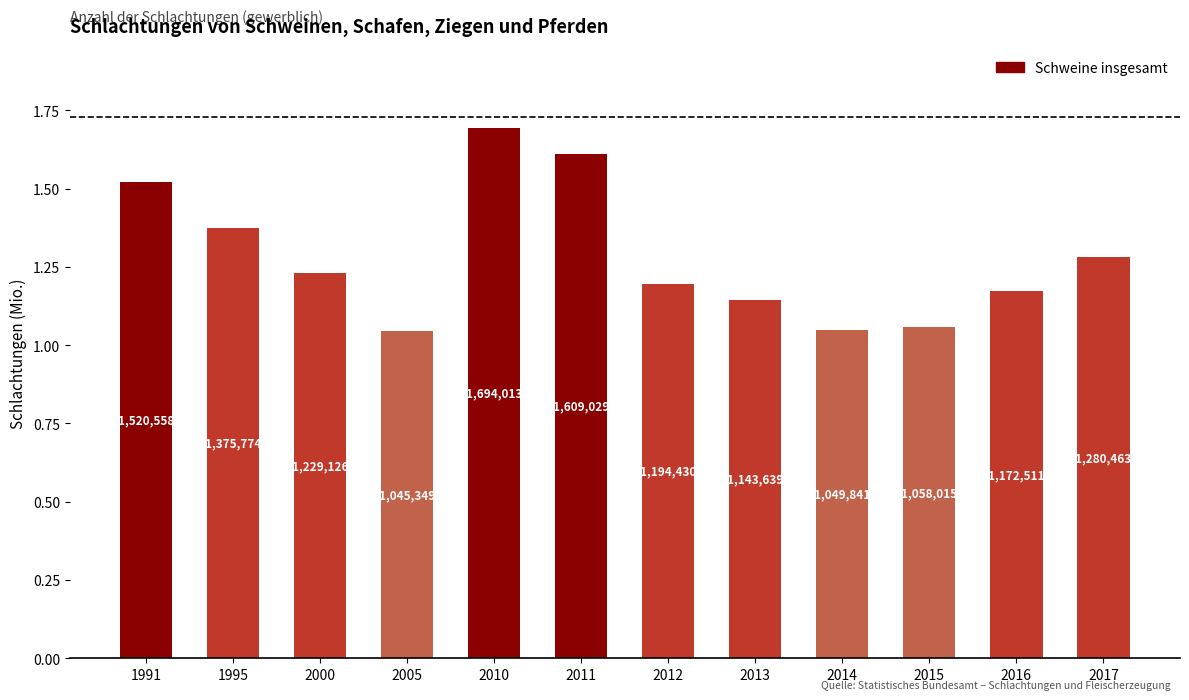

List the labels in order of value, smallest first.

2005, 2014, 2015, 2013, 2016, 2012, 2000, 2017, 1995, 1991, 2011, 2010